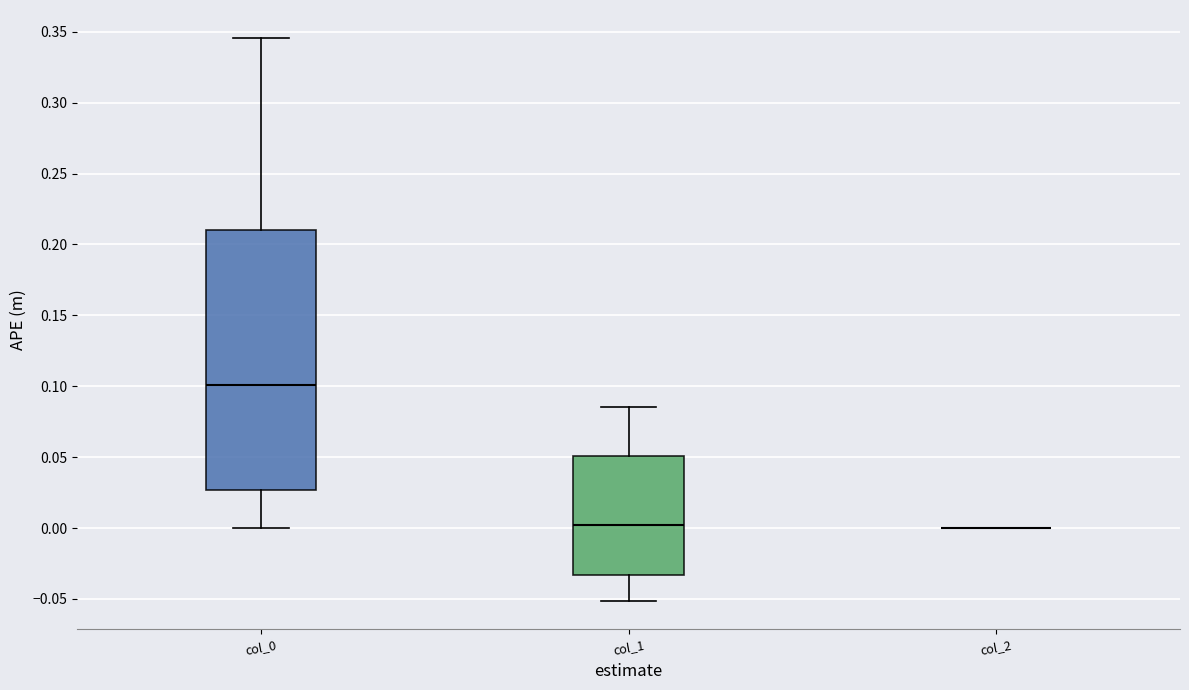

Reading left to right, read every box against the y-axis: the position of its median line, the range the box covers, and the ends of its whiskers. The values are not printed on the chart, so give them approximately, as read against the axis.

col_0: median 0.100, box 0.025 to 0.210, whiskers 0.000 to 0.345
col_1: median 0.000, box -0.035 to 0.050, whiskers -0.050 to 0.085
col_2: box collapsed to a line at 0.000, whiskers 0.000 to 0.000